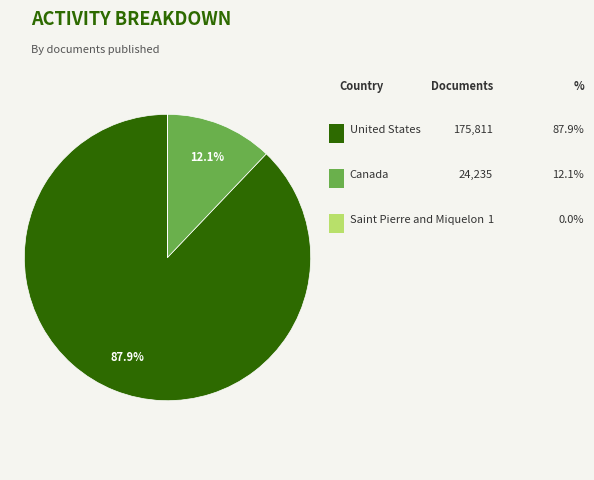

Is there a majority slice in this chart?

Yes